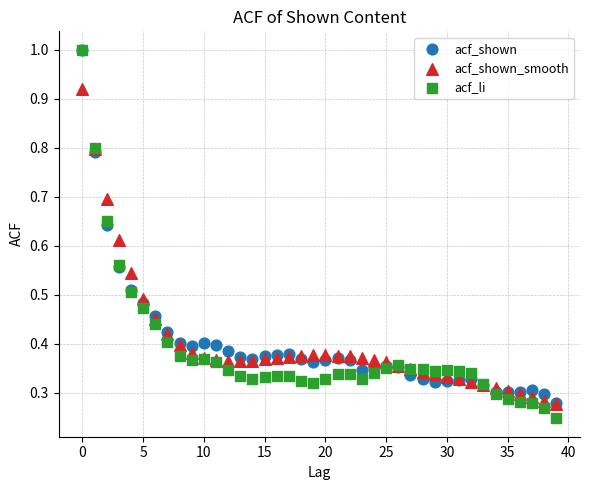

What are all the series names shown in the legend?

acf_shown, acf_shown_smooth, acf_li